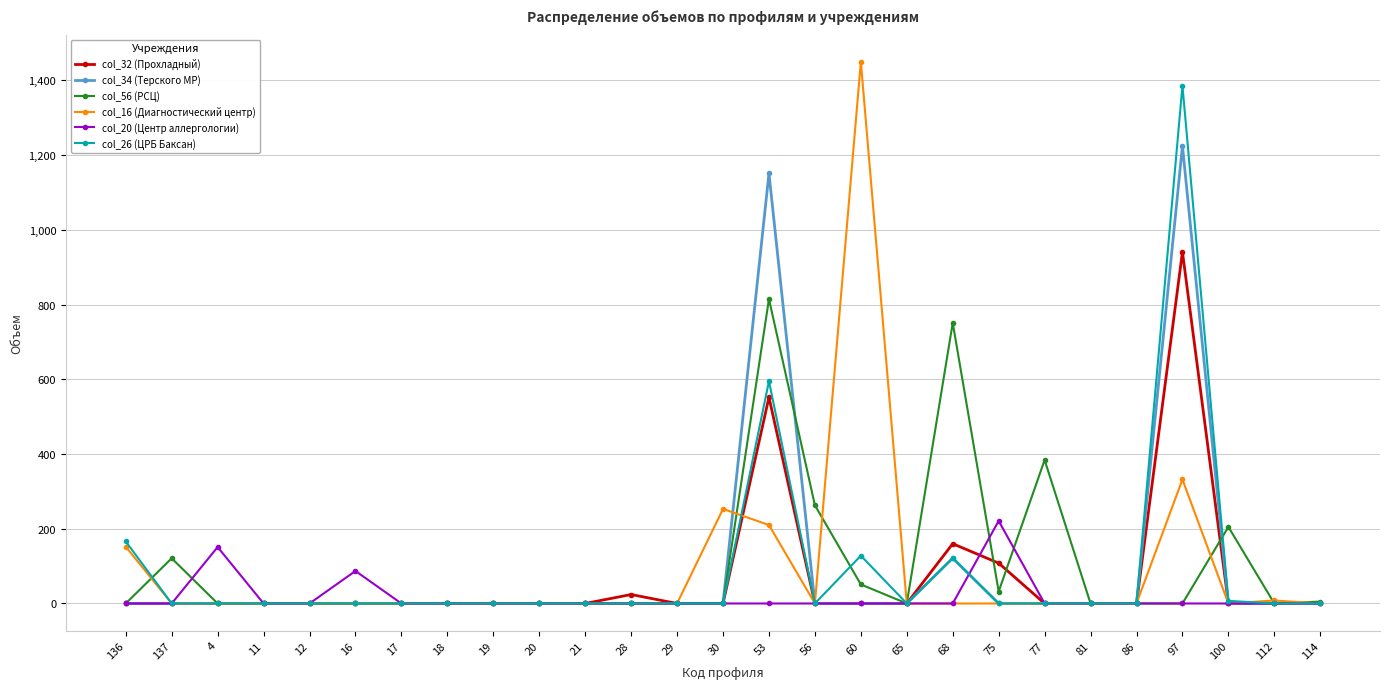

Which series has the widest spread of values?

col_16 (Диагностический центр)